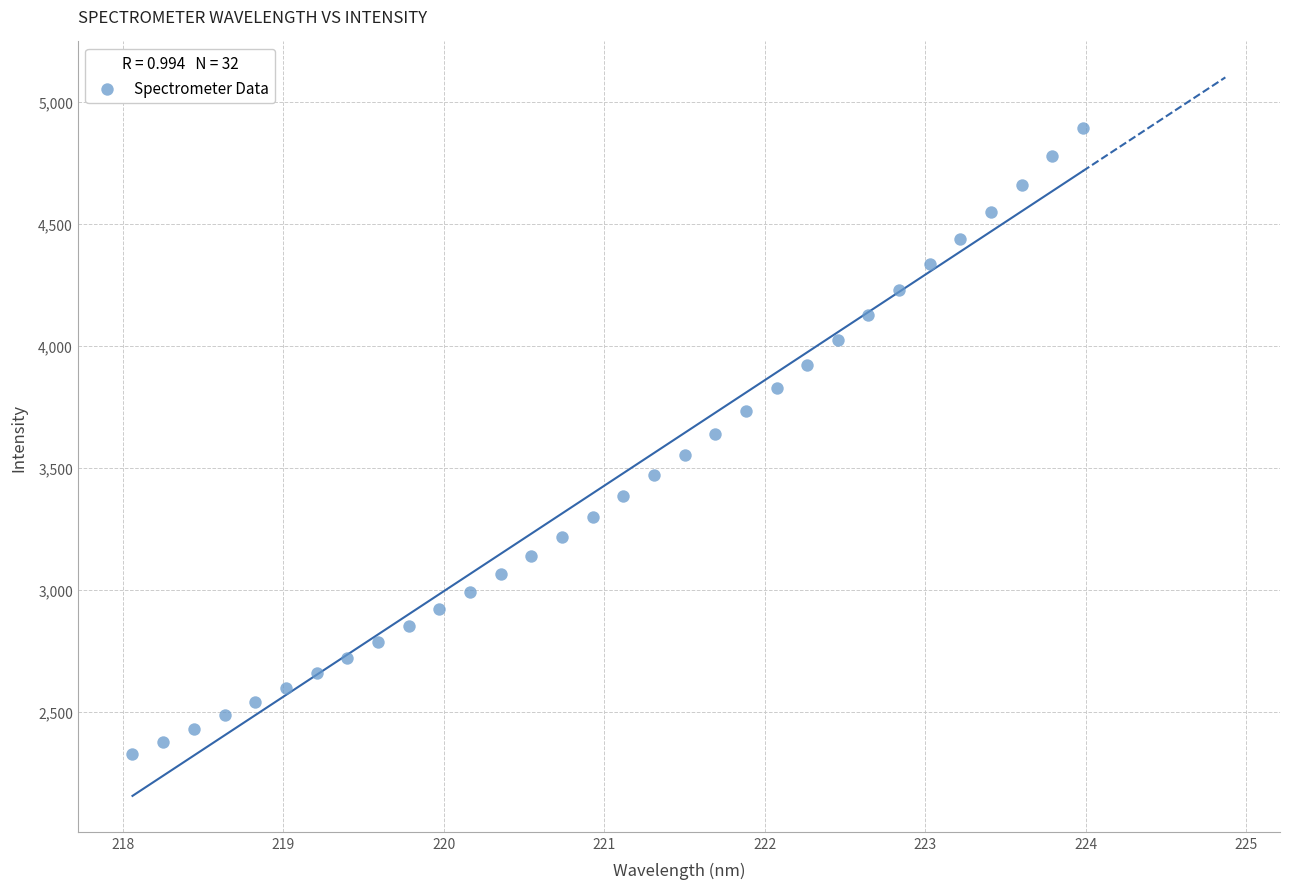

What is the range of X values (max minus min)?

5.9